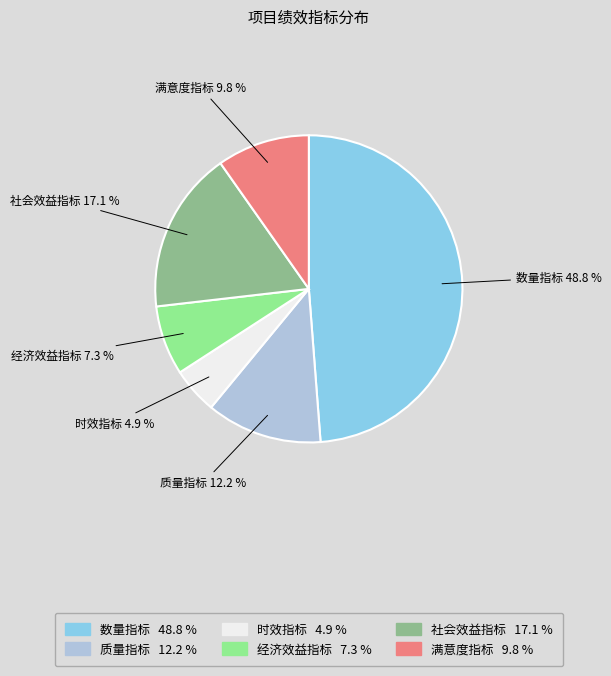

Is there a majority slice in this chart?

No